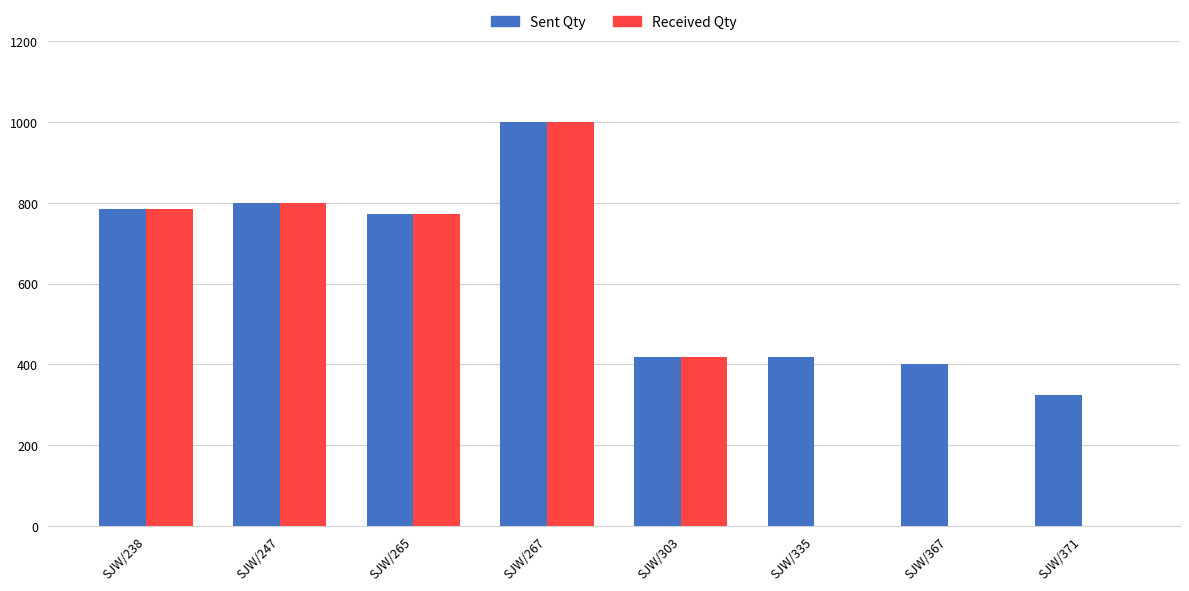

What is the highest value of the Sent Qty series?

1000